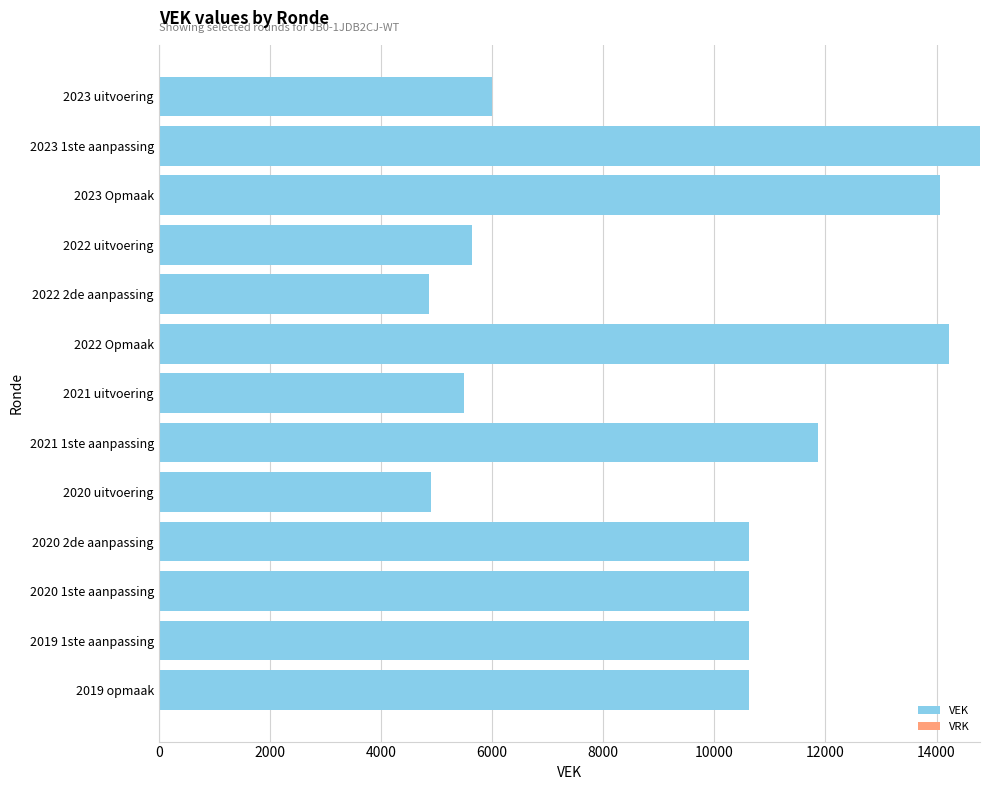

Which category has the highest value across all series?

2023 1ste aanpassing